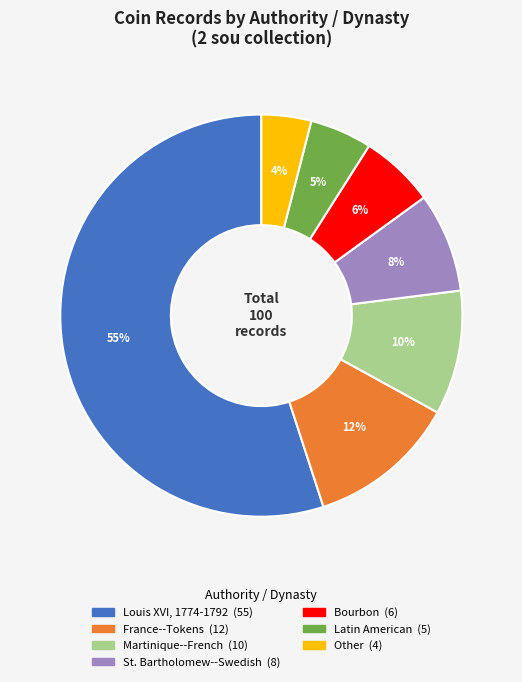

How many segments does this pie chart have?

7